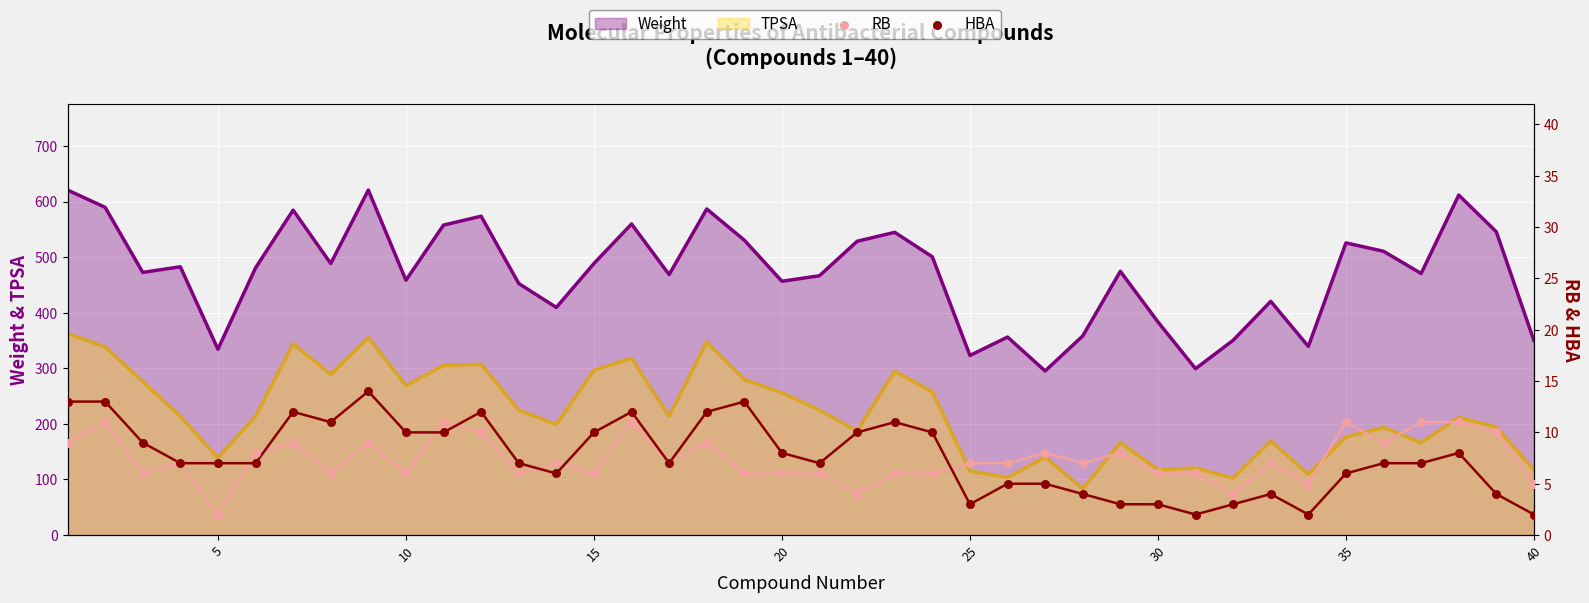

Which series contains the lowest Y value?

RB